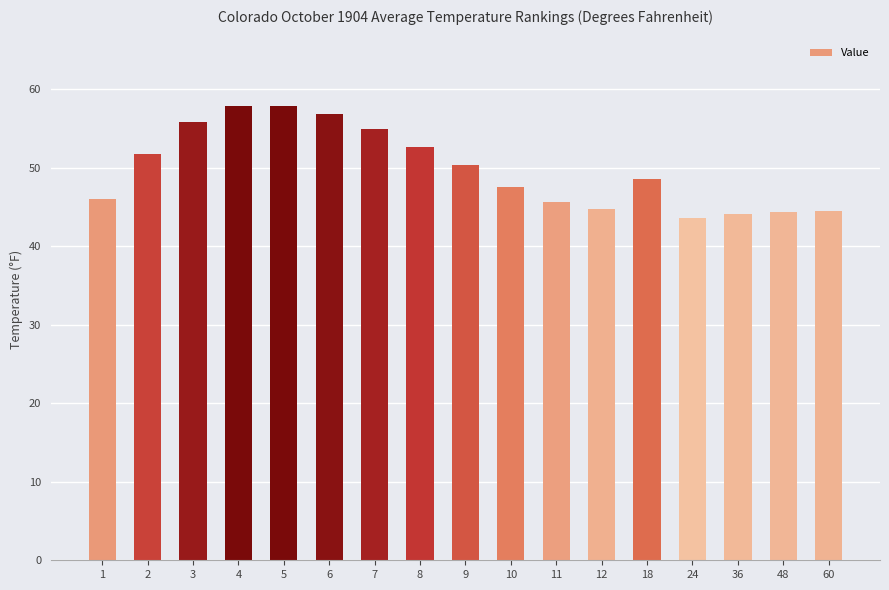

What is the greatest value displayed?

57.8